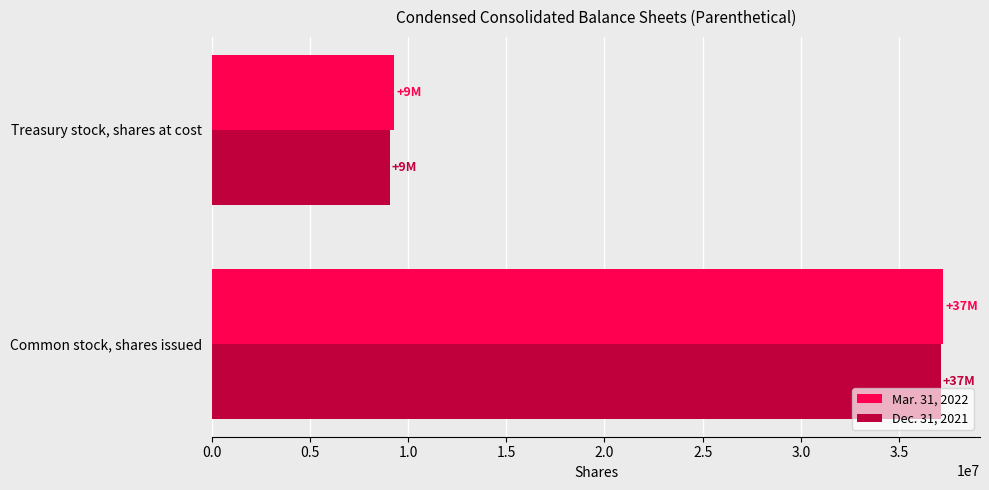

Rank the categories by Mar. 31, 2022 value from highest to lowest.

Common stock, shares issued, Treasury stock, shares at cost